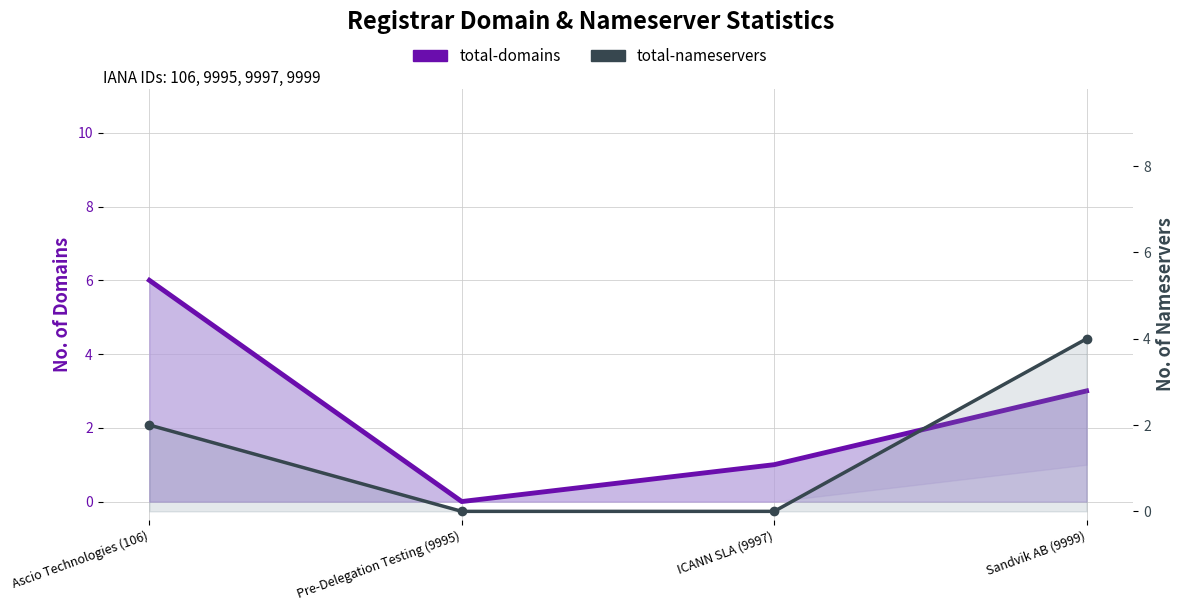

Which category has the highest value across all series?

Ascio Technologies (106)